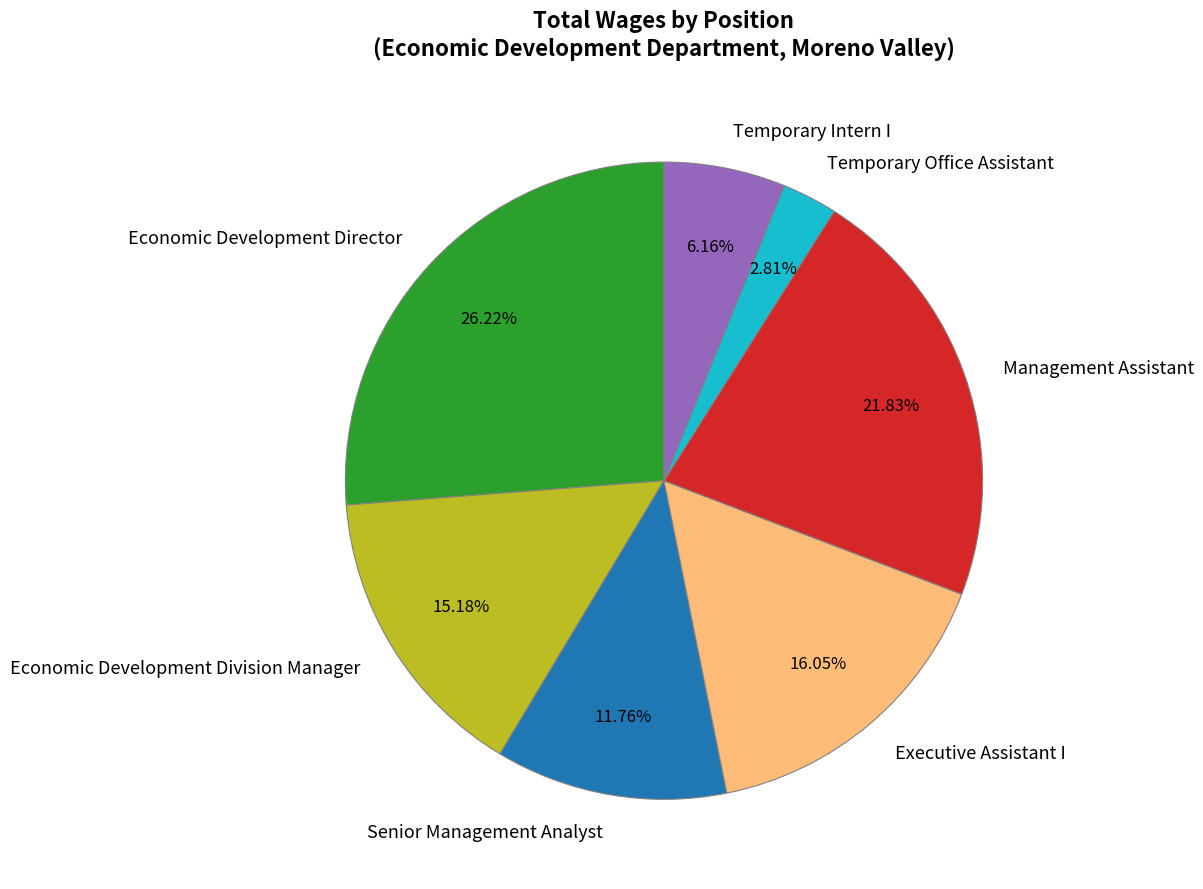

Combined, do Economic Development Director and Management Assistant account for over 50%?

No